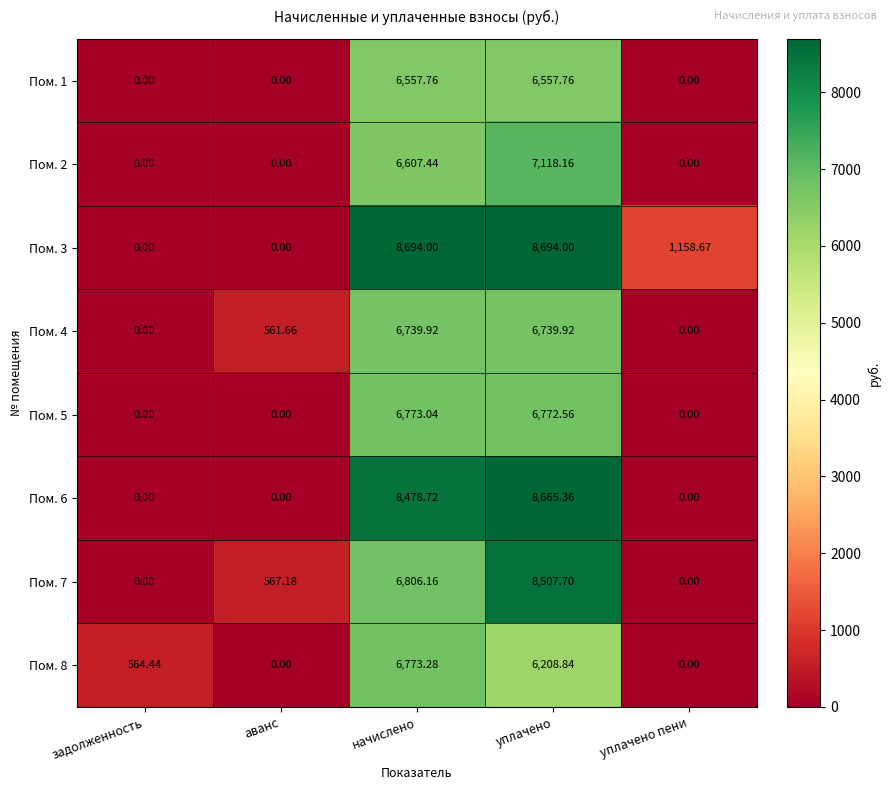

Is the value of Пом. 7 at уплачено greater than the value of Пом. 6 at начислено?

Yes